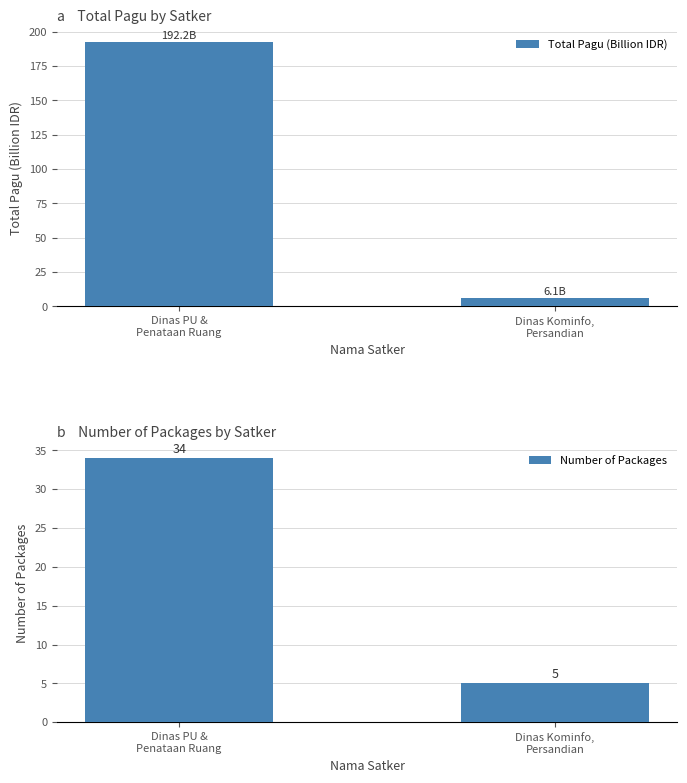

What is the label of the 2nd bar from the right?

Dinas PU &
Penataan Ruang